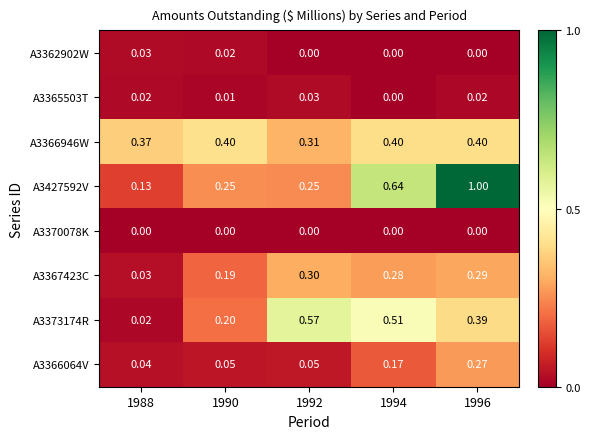

Is the value of A3367423C at 1992 greater than the value of A3373174R at 1994?

No